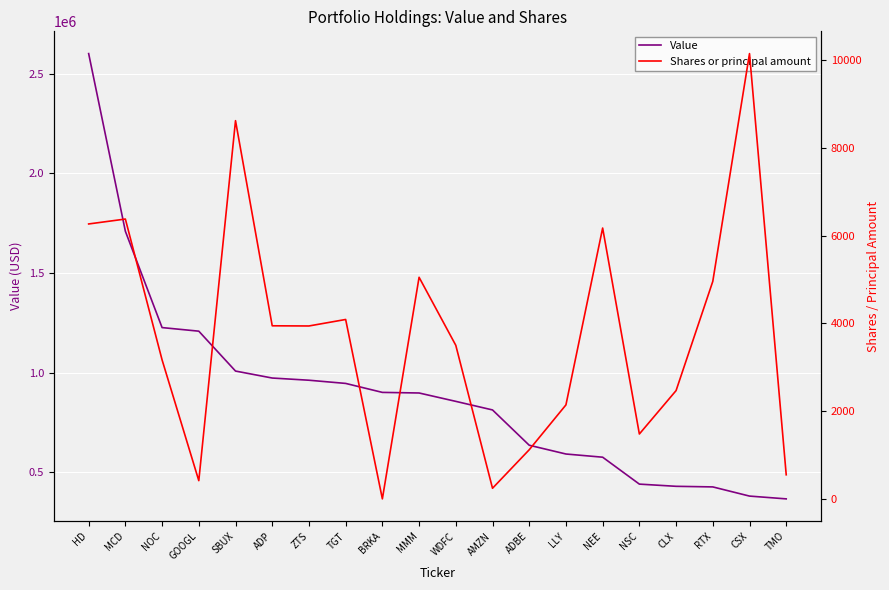

Rank the series by their maximum value, from lowest to highest.

Shares or principal amount, Value